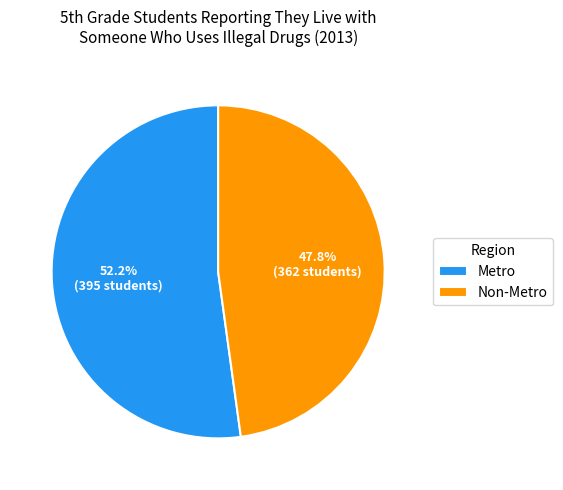

What percentage is the Non-Metro slice, to the nearest percent?

48%